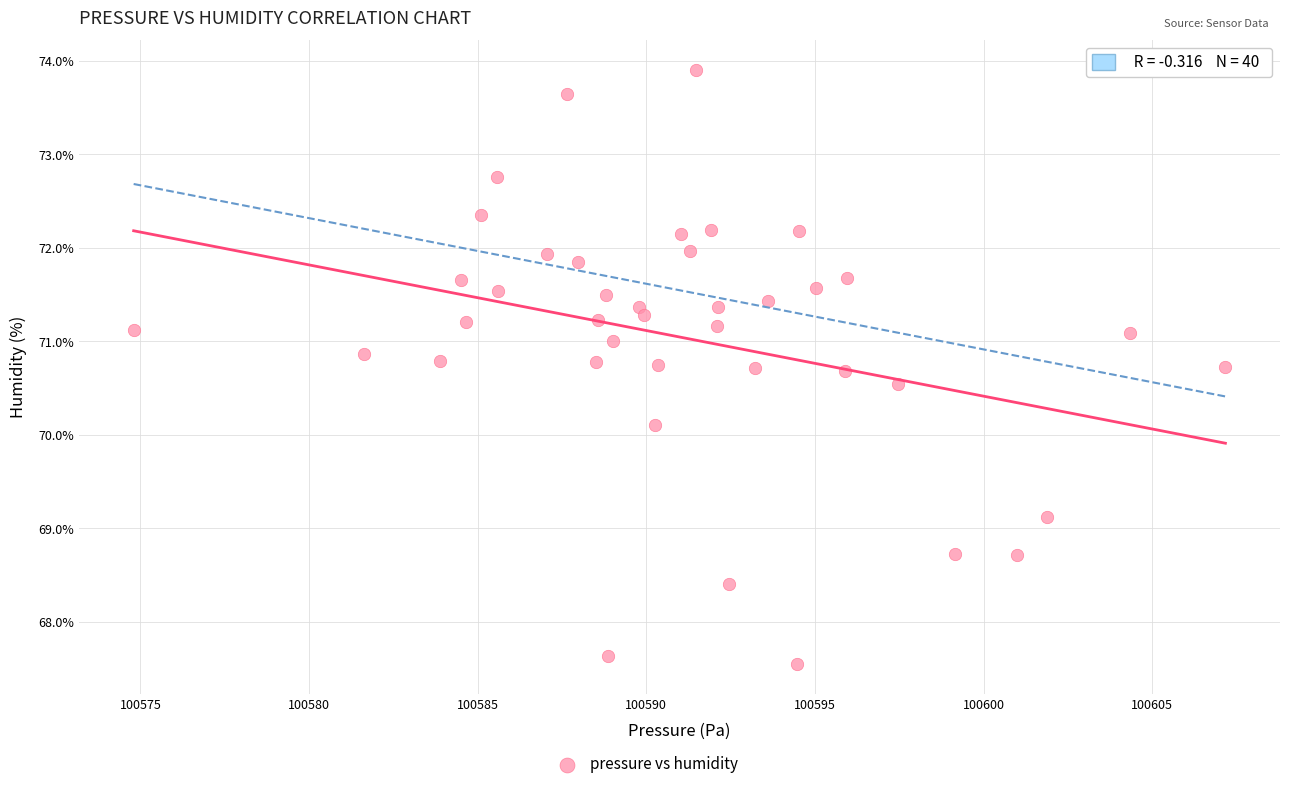

What is the range of X values (max minus min)?

32.4